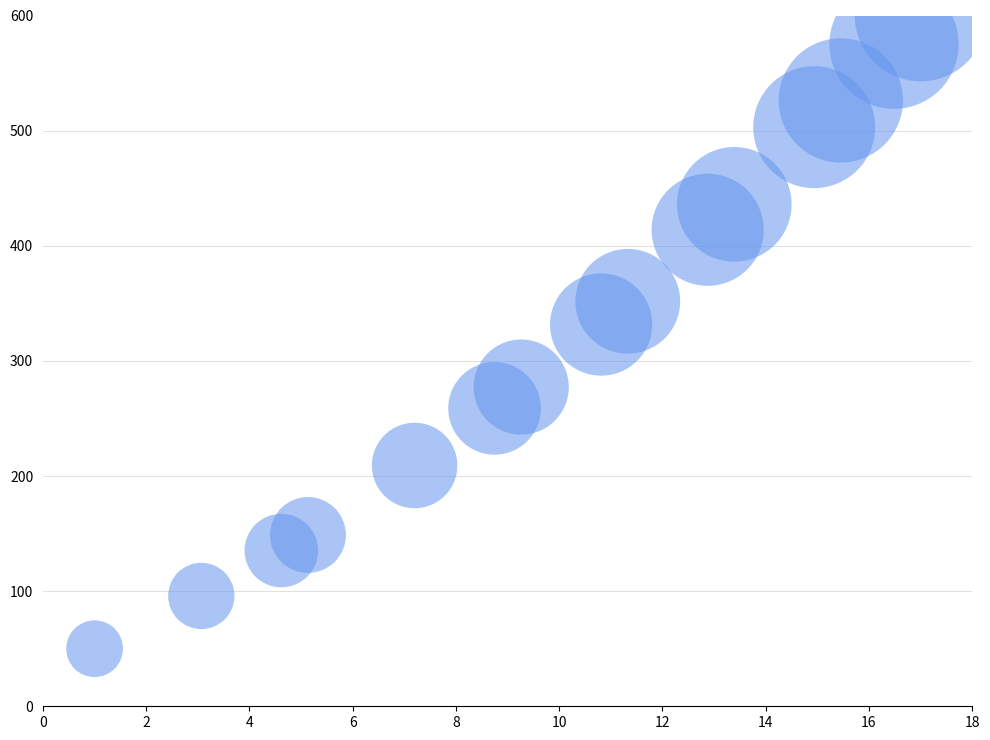

What is the range of Y values (max minus min)?

550.0